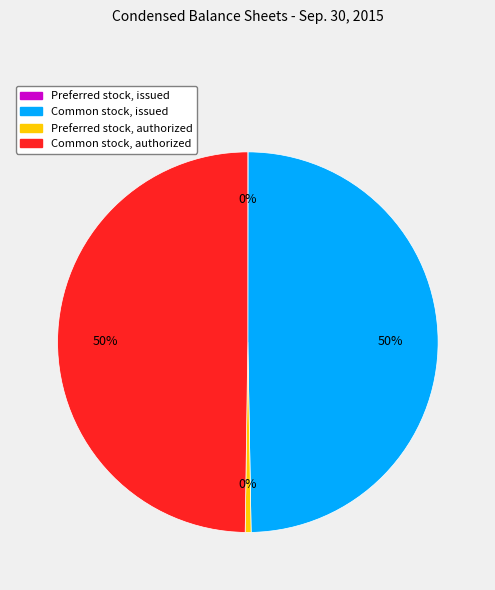

Is Preferred stock, authorized the majority of the pie?

No